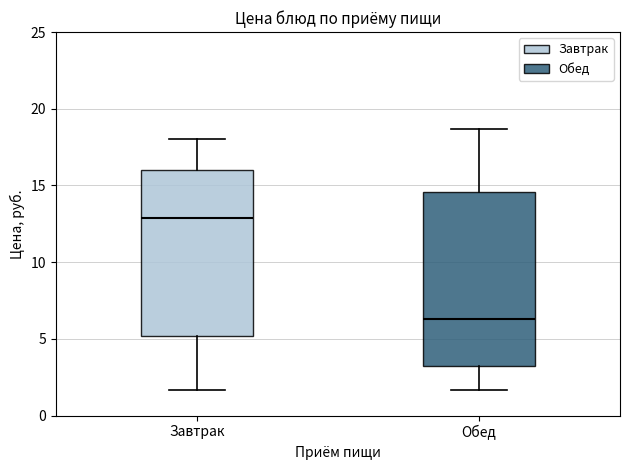

Which box has the highest median line?

Завтрак